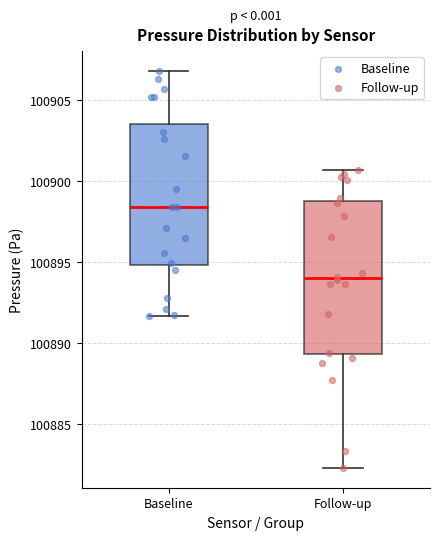

Which box is the tallest, from its lower edge to its upper edge?

Follow-up